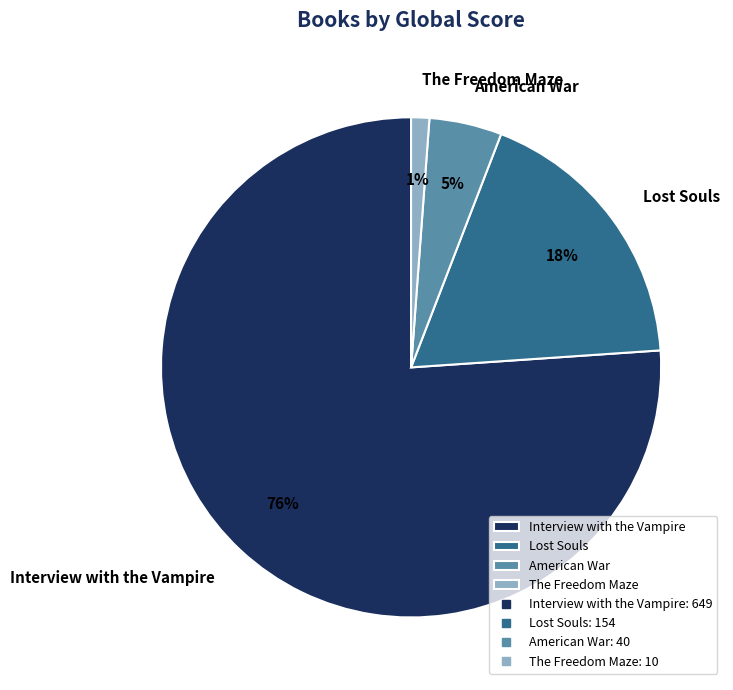

What percentage is the Interview with the Vampire slice, to the nearest percent?

76%